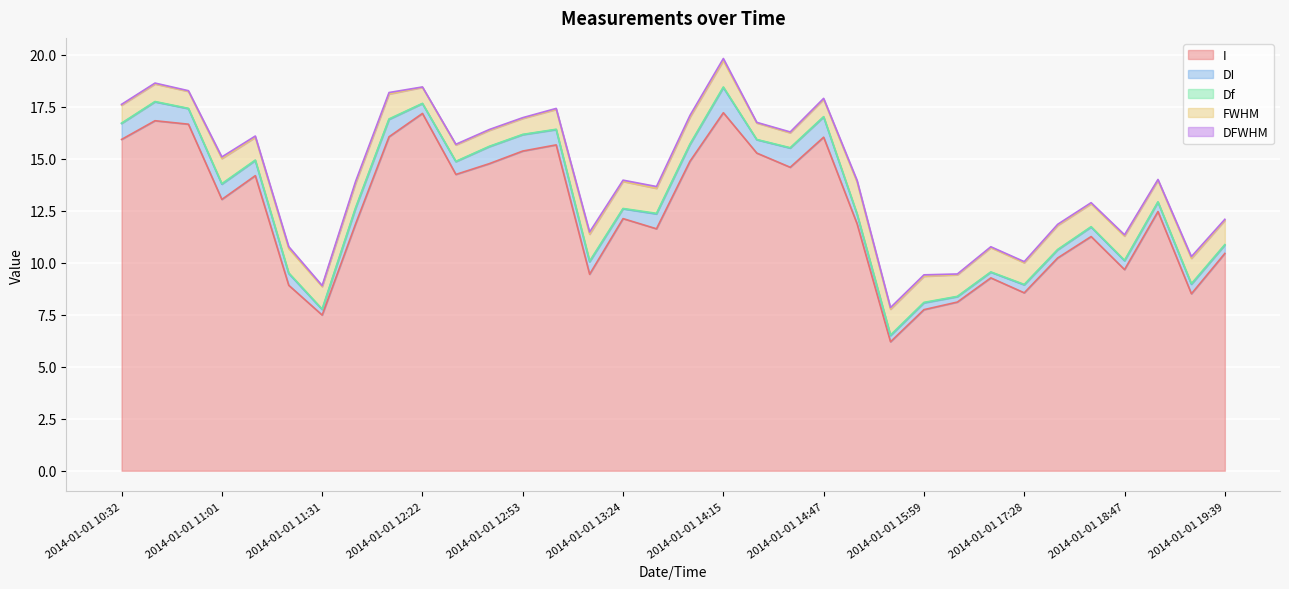

At which label does DI reach its peak?

2014-01-01 14:15